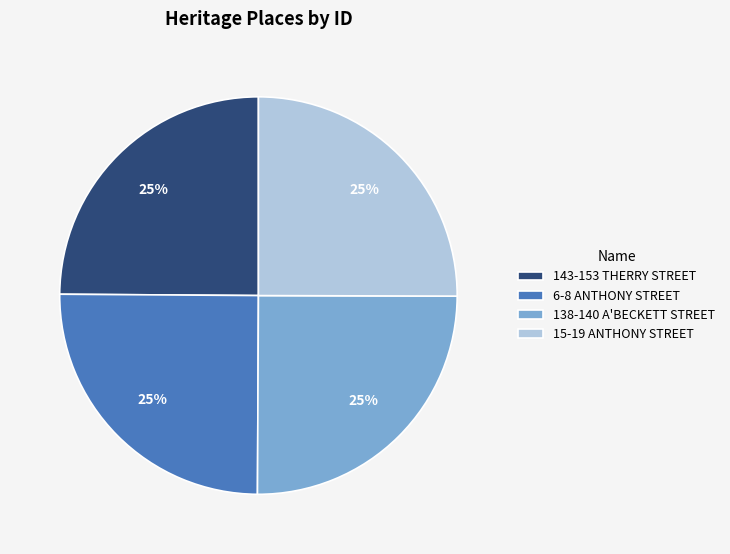

How many slices are in this pie chart?

4